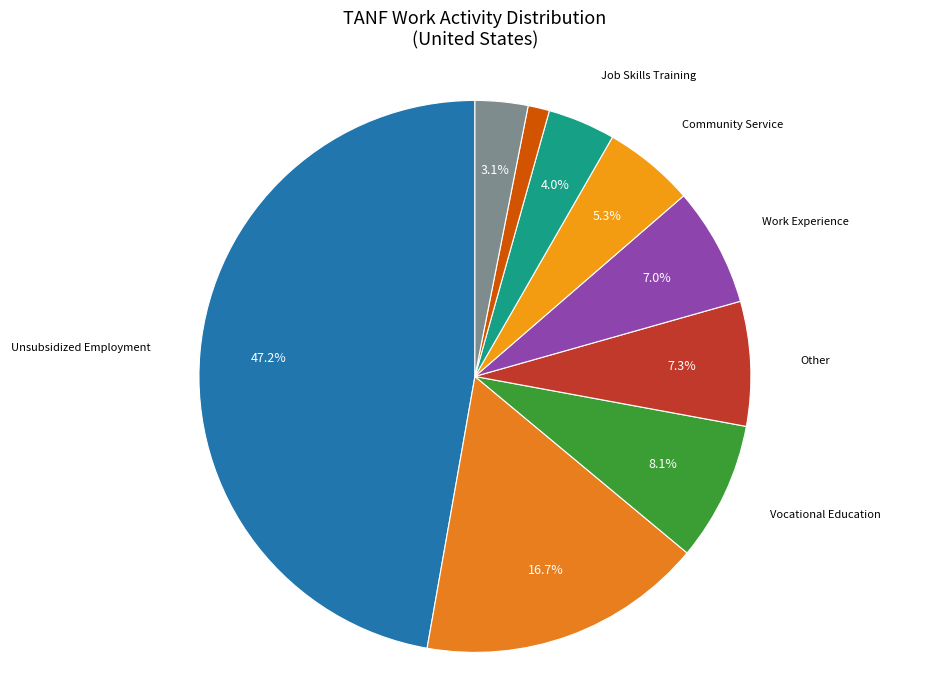

To the nearest percent, what is the difference between the largest and smallest slice percentages?

46%